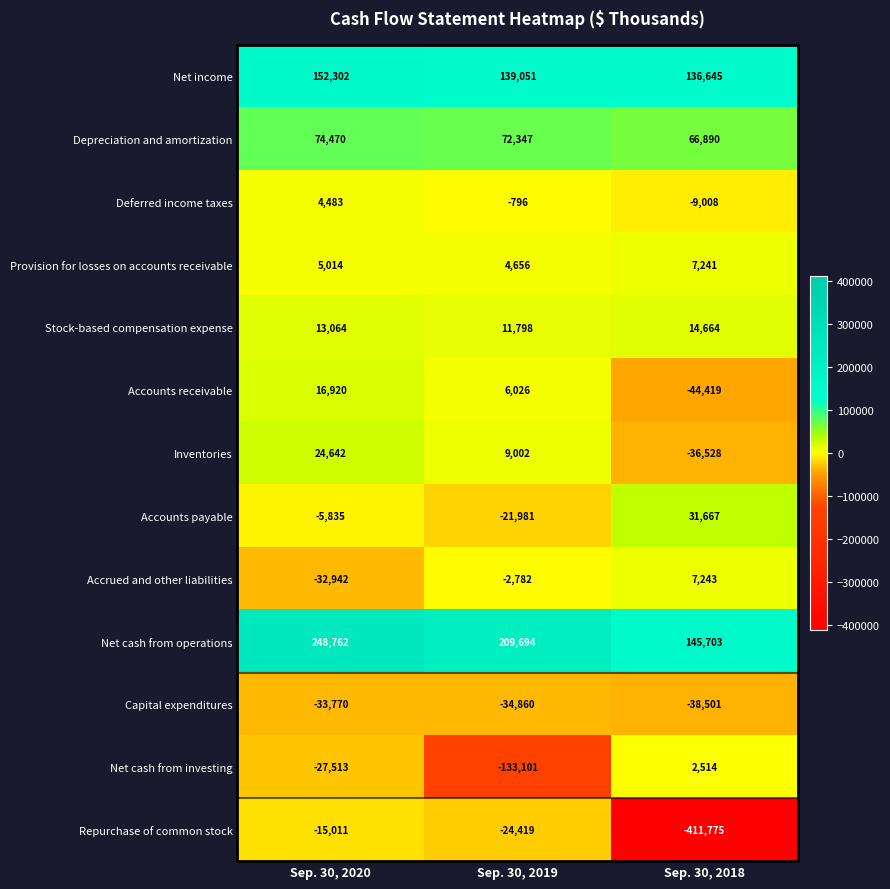

What is the average value of the Net cash from investing series?

-52700